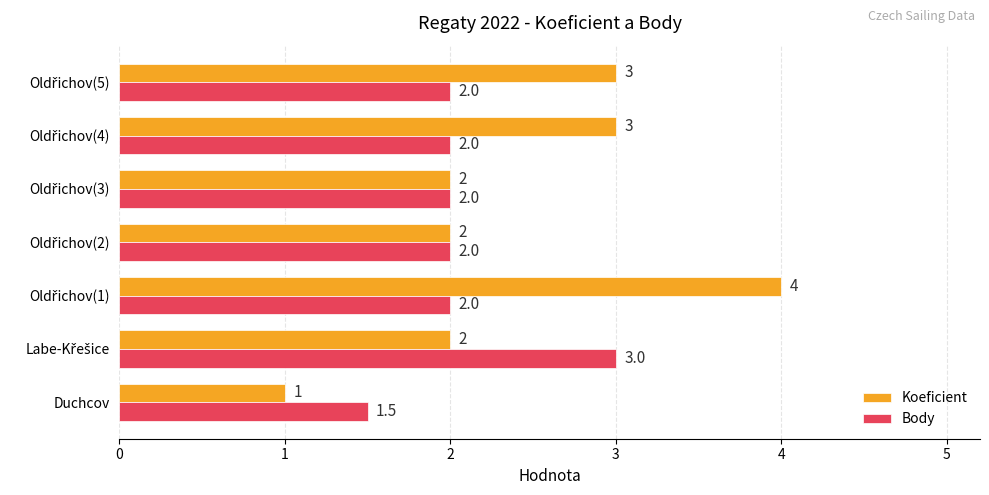

Which series has the largest total across all categories?

Koeficient